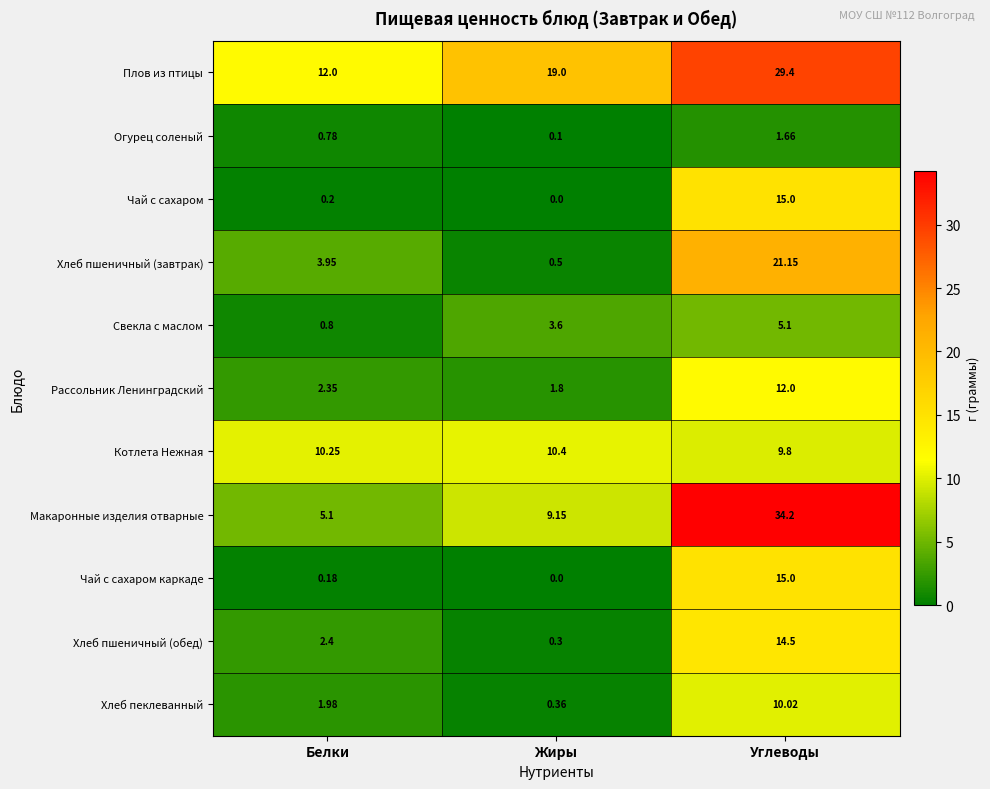

Is the value of Котлета Нежная at Белки greater than the value of Рассольник Ленинградский at Жиры?

Yes